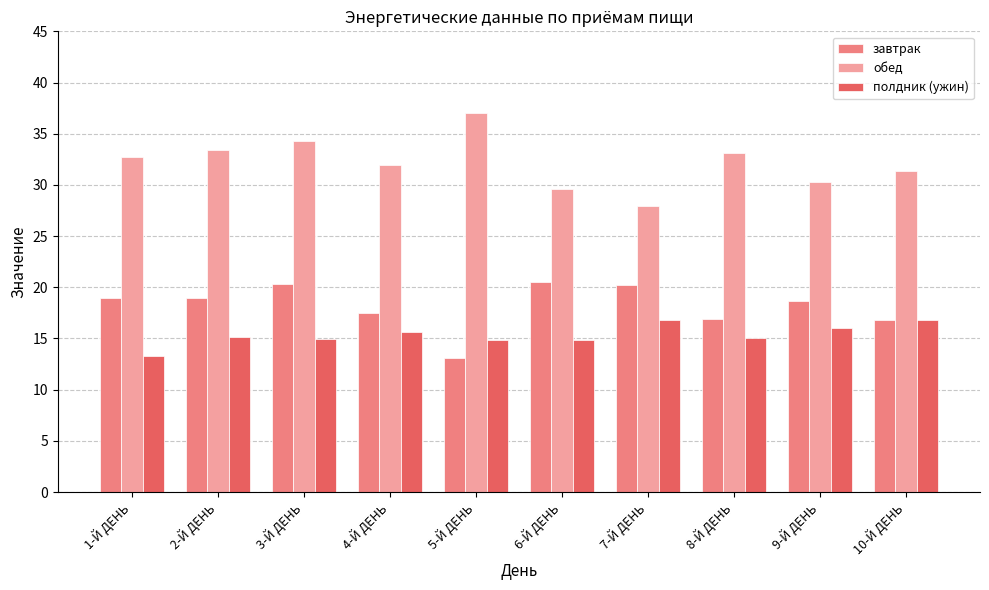

Is the value of обед at 5-Й ДЕНЬ greater than the value of завтрак at 3-Й ДЕНЬ?

Yes